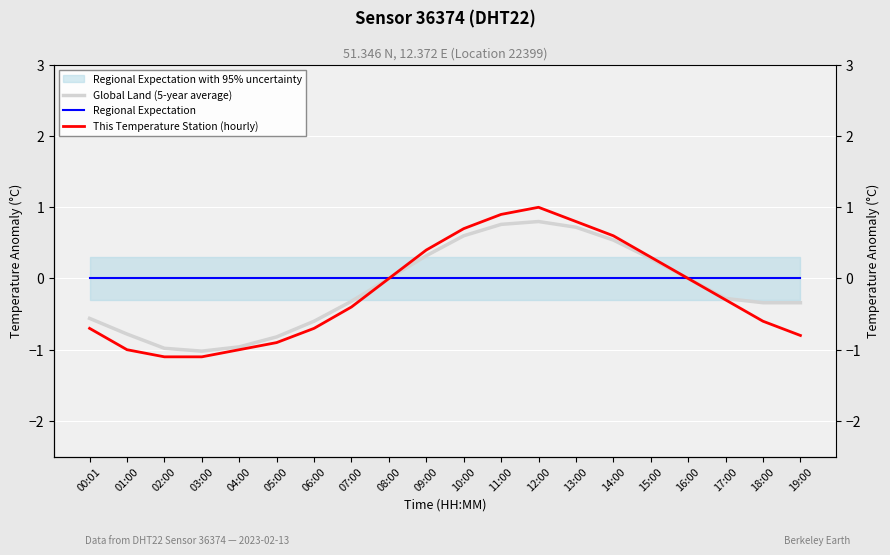

List the series in order of their overall mean, highest first.

Regional Expectation, Global Land (5-year average), This Temperature Station (hourly)